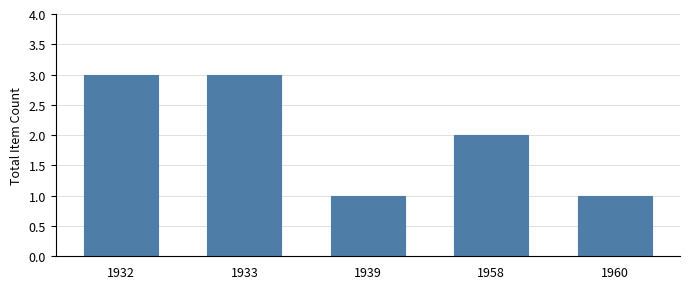

Reading left to right, extract all data points from this chart.

1932=3	1933=3	1939=1	1958=2	1960=1